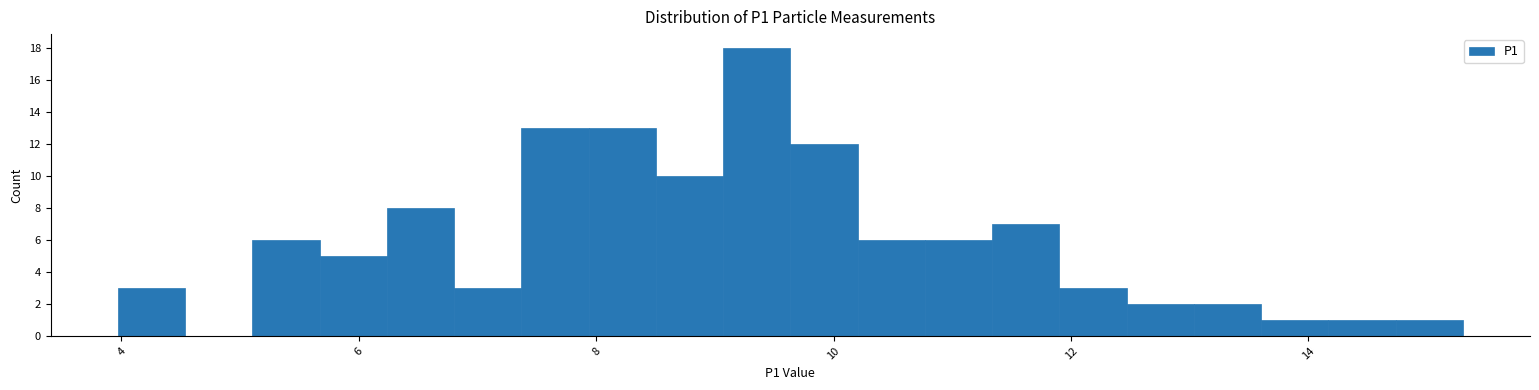

Read against the x-axis, roughly where is the centre of the tallest bar?

9.4